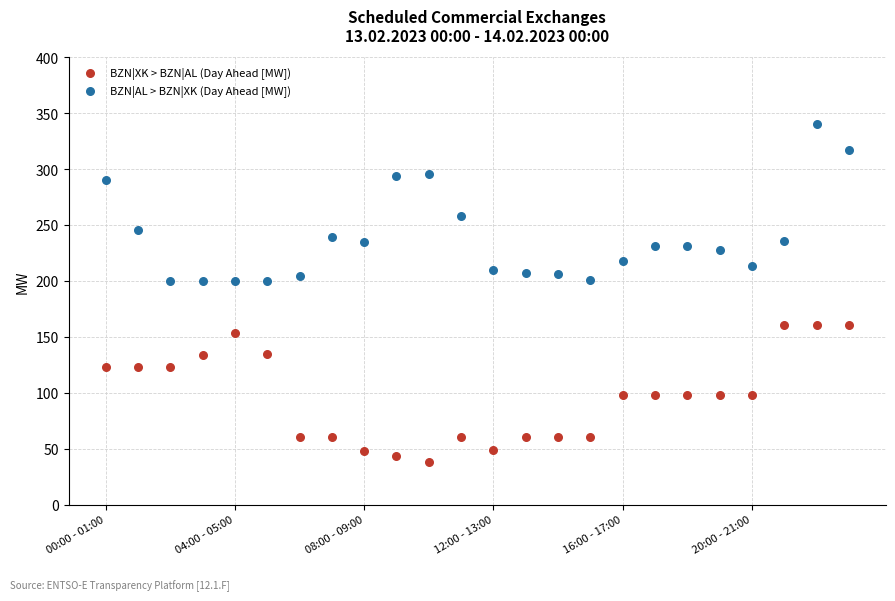

Which series contains the lowest Y value?

BZN|XK > BZN|AL (Day Ahead [MW])